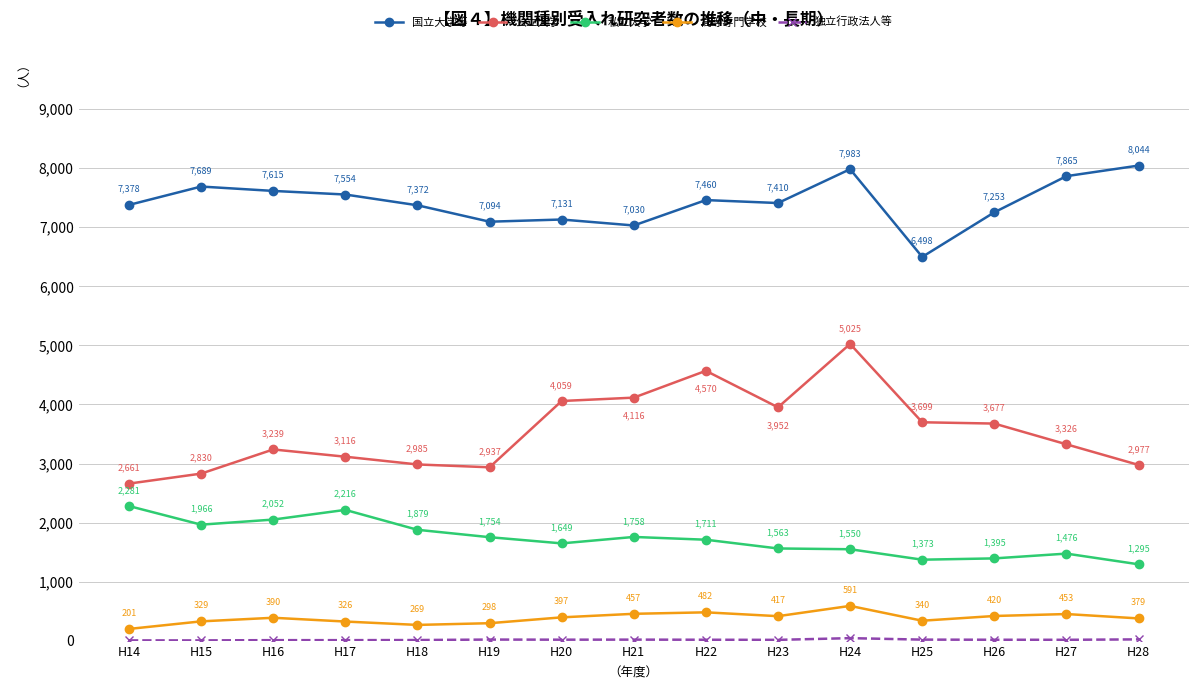

What value does the 高等専門学校 series have at H19, to the nearest 5?

300